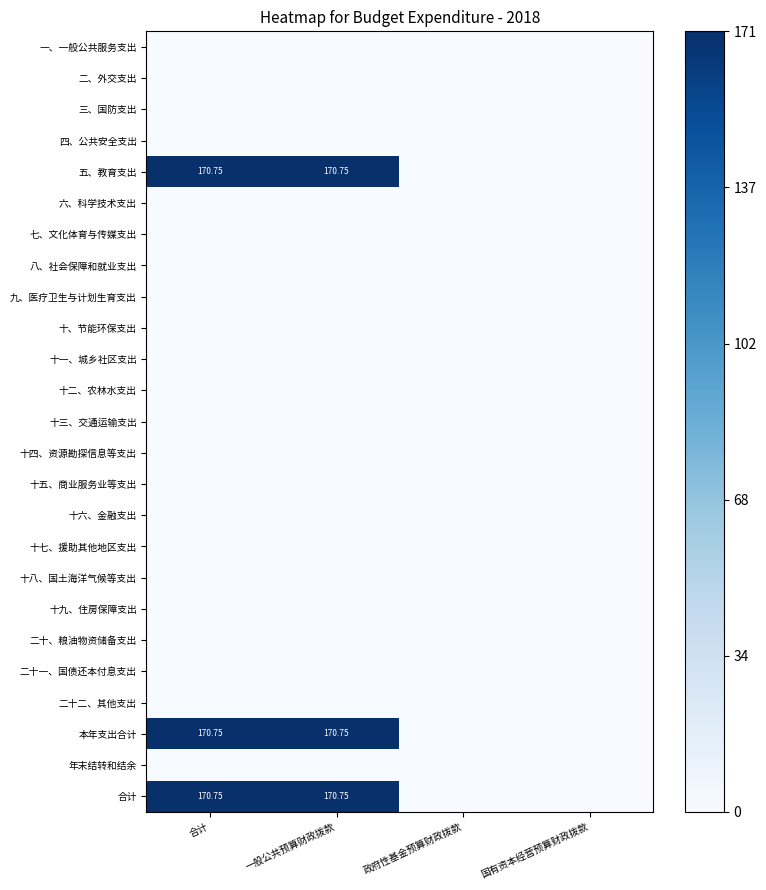

Where is 四、公共安全支出 nearest to the value 0?

合计